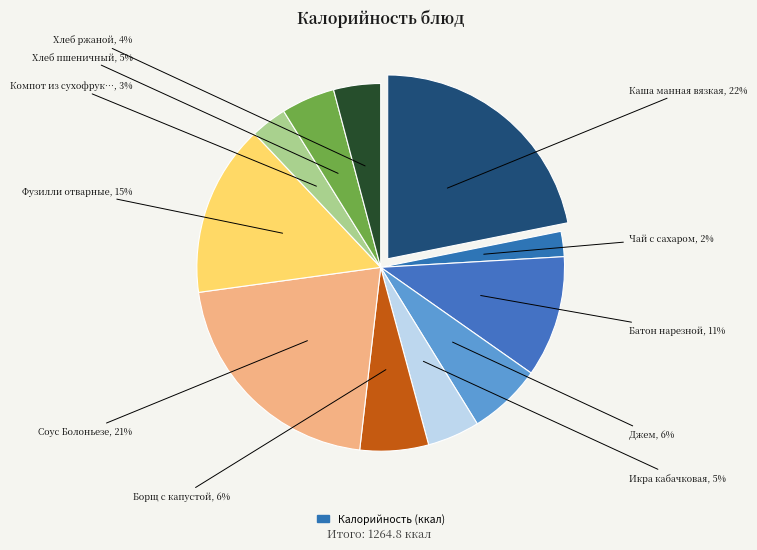

Is the sum of Компот из сухофруктов and Джем greater than half?

No